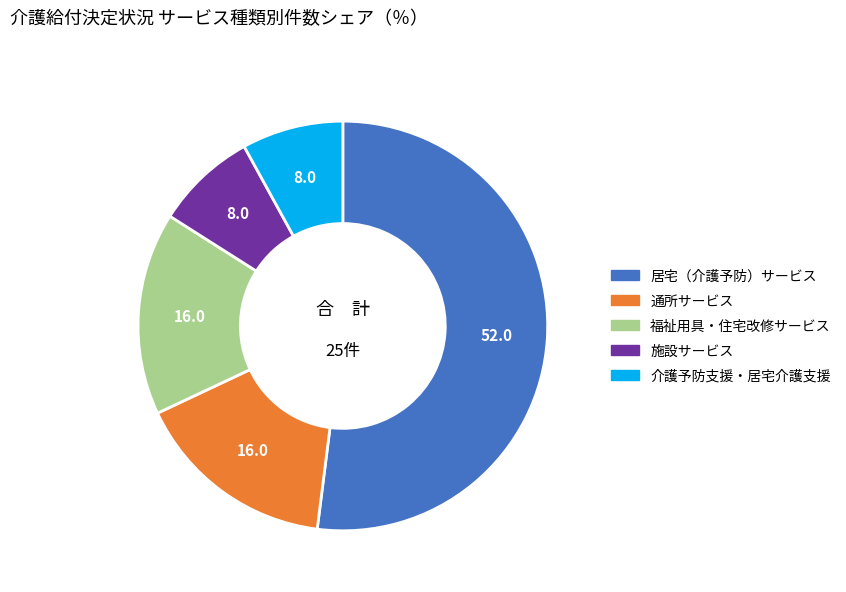

Do 通所サービス and 施設サービス together represent more than half of the pie?

No